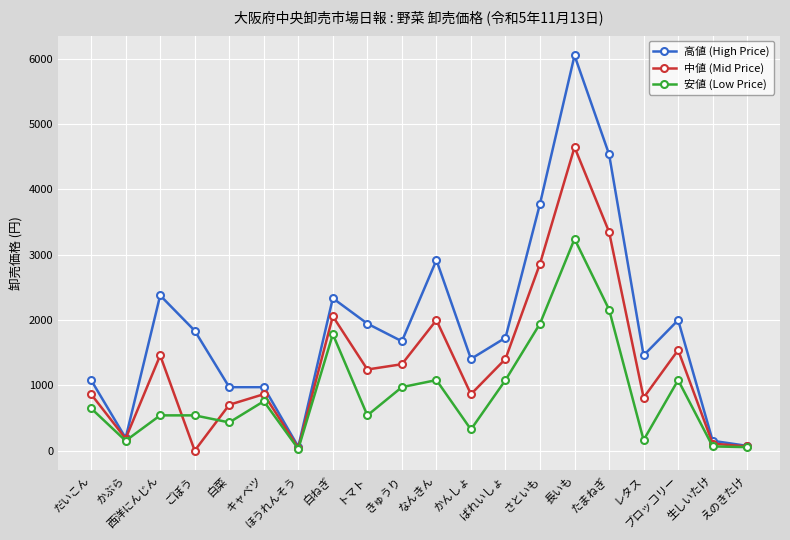

What is the maximum value shown in the chart?

6048